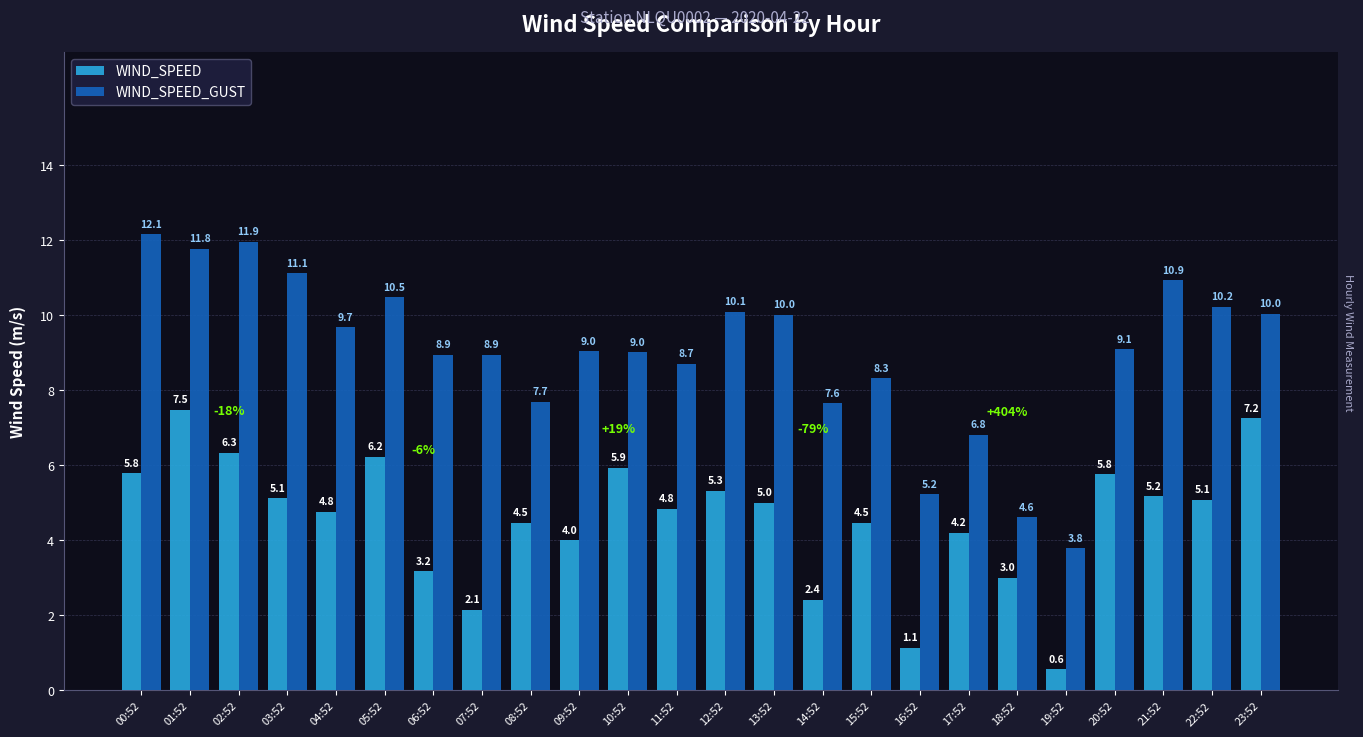

What position from the right is 02:52?

22